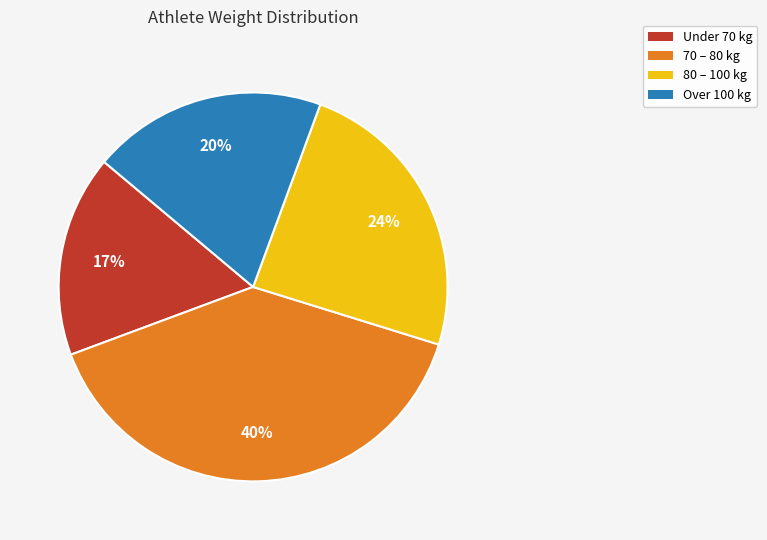

How many segments does this pie chart have?

4